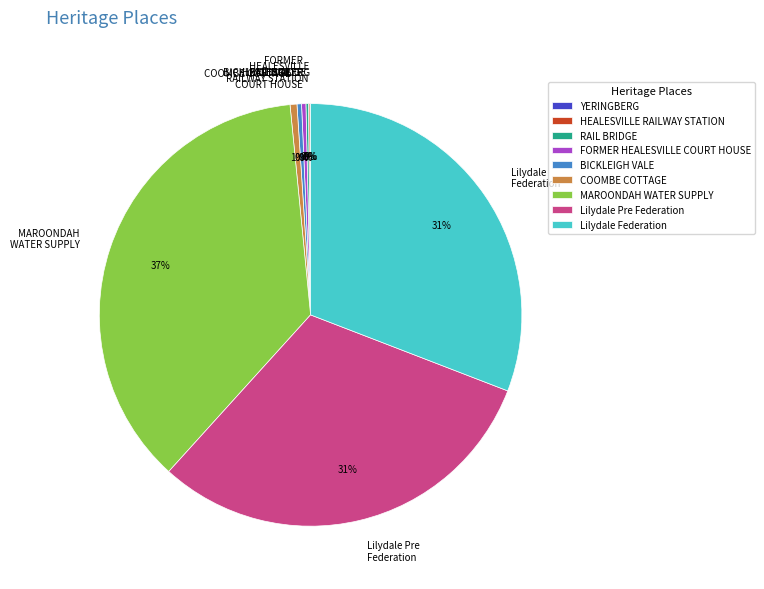

Does any single category account for the majority?

No